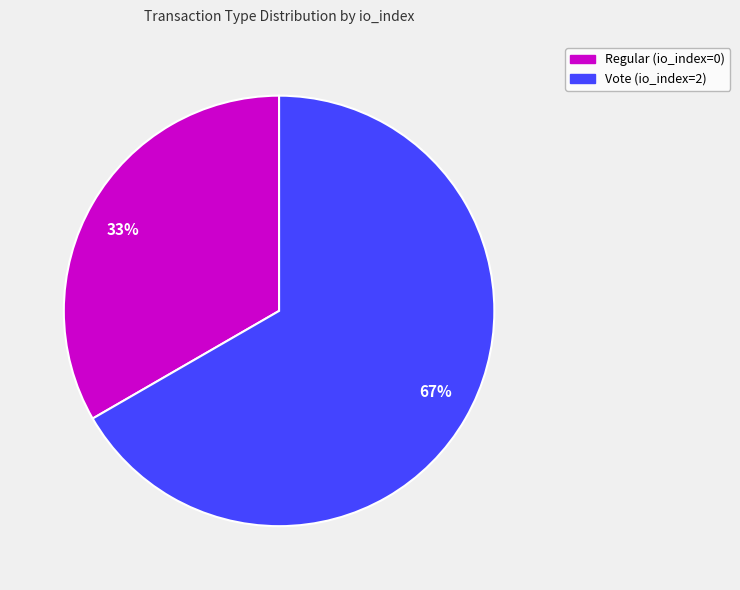

Which slice is the largest?

Vote (io_index=2)